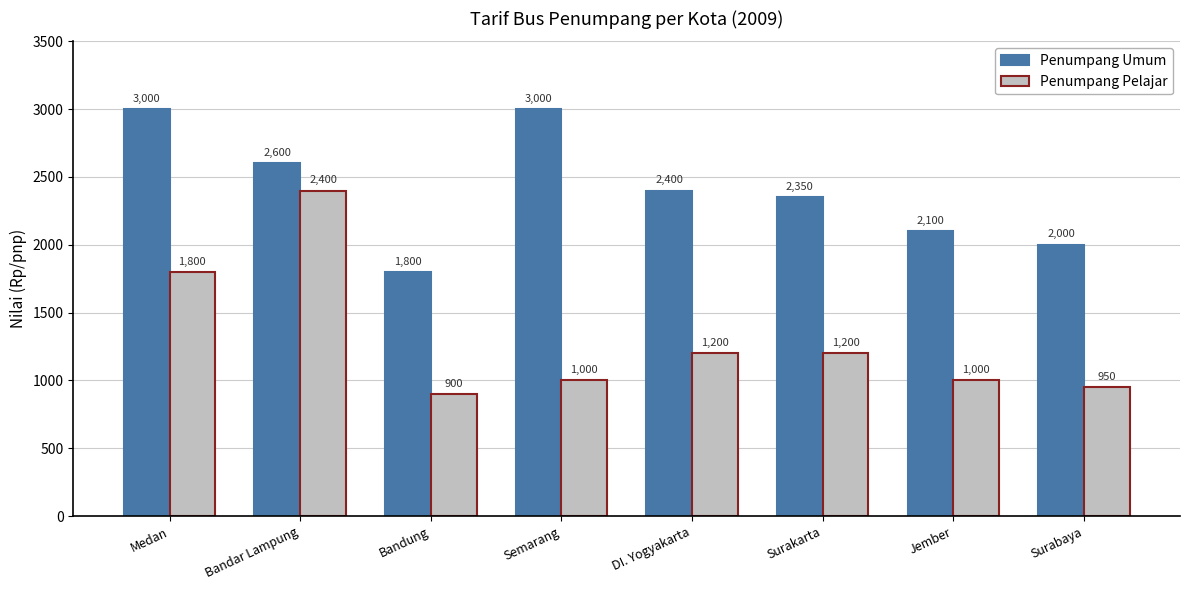

Count the number of data series in this chart.

2